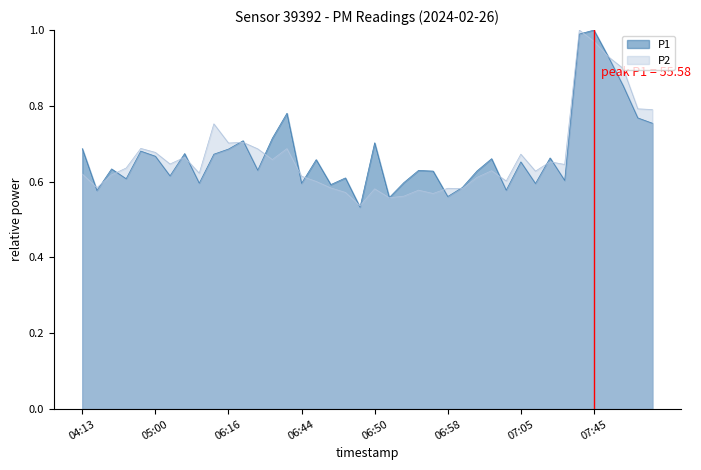

How many lines are shown in the chart?

2